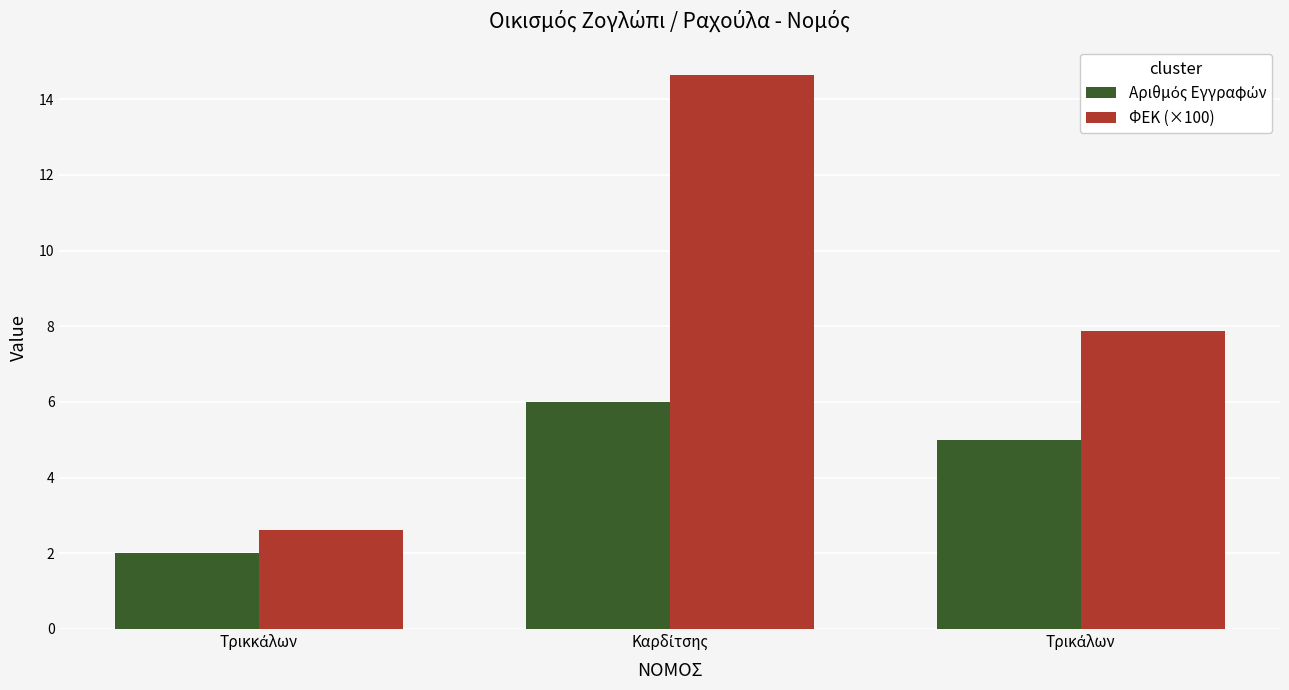

How many bars are there in total?

6